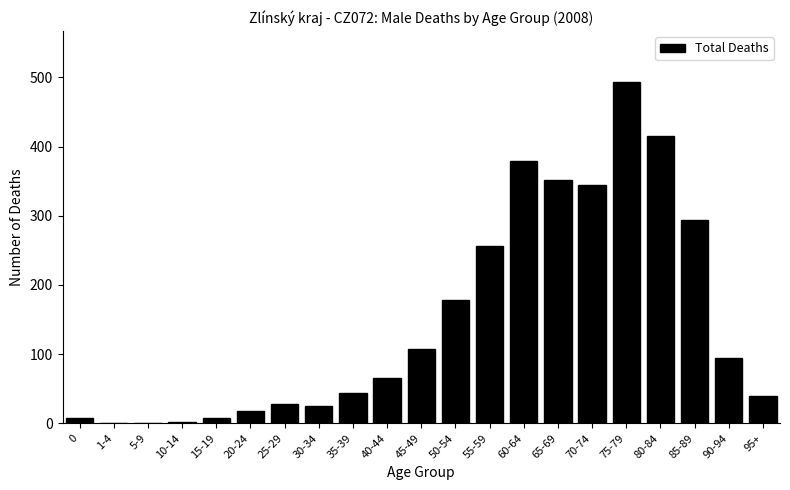

At which label is the value closest to 246?

55-59